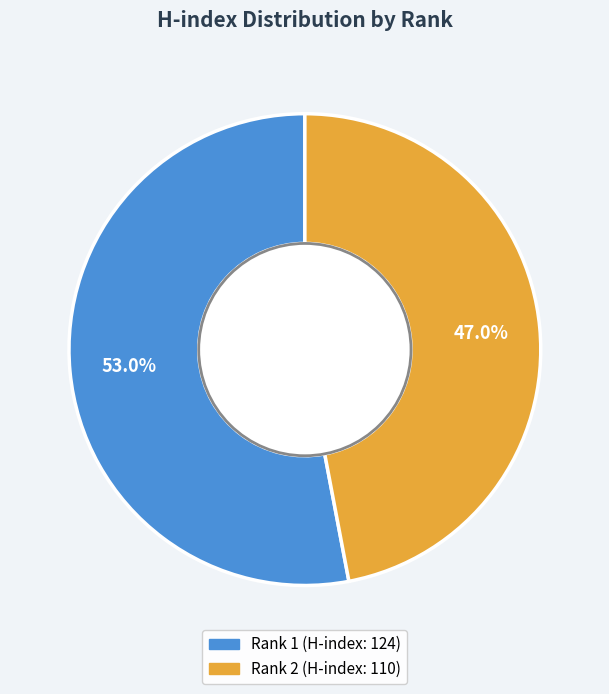

Is it true that Rank 1 (H-index: 124) is 42% of the pie?

False